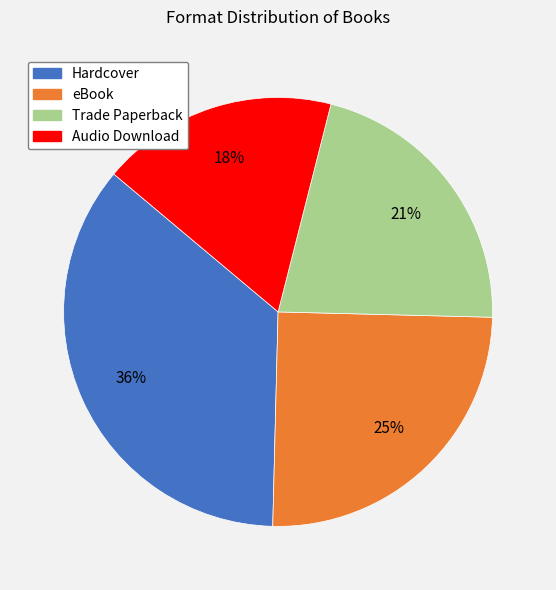

Is there any slice that represents more than half of the pie?

No